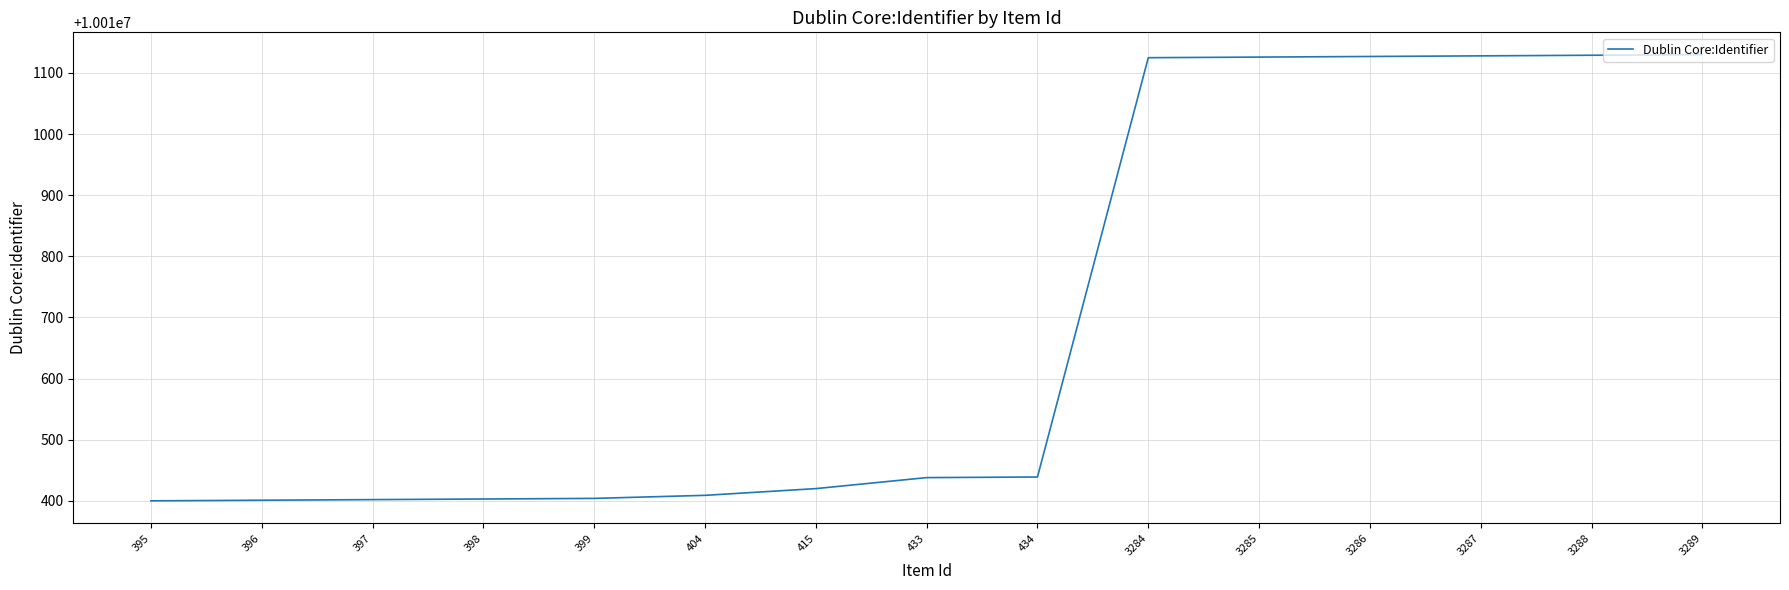

What is the ratio of the value at 399 to the value at 397?

1.0